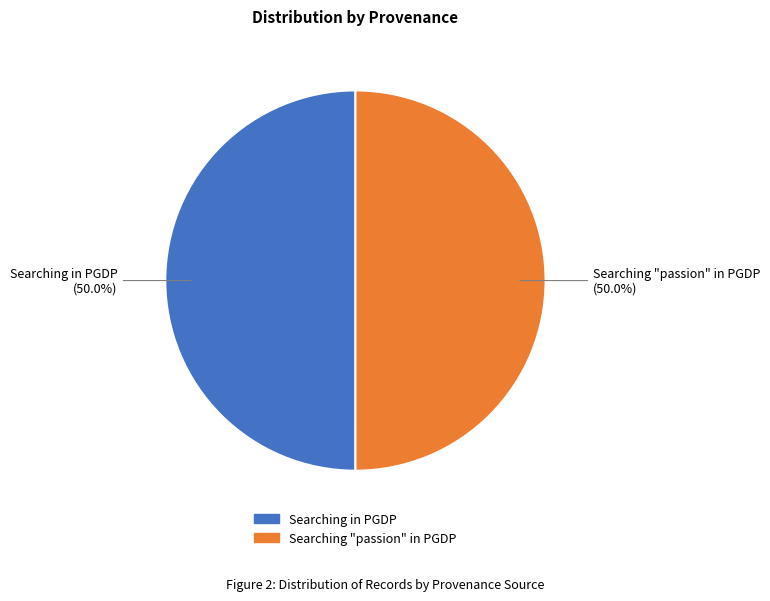

What percentage do Searching "passion" in PGDP and Searching in PGDP together represent?

100.0%